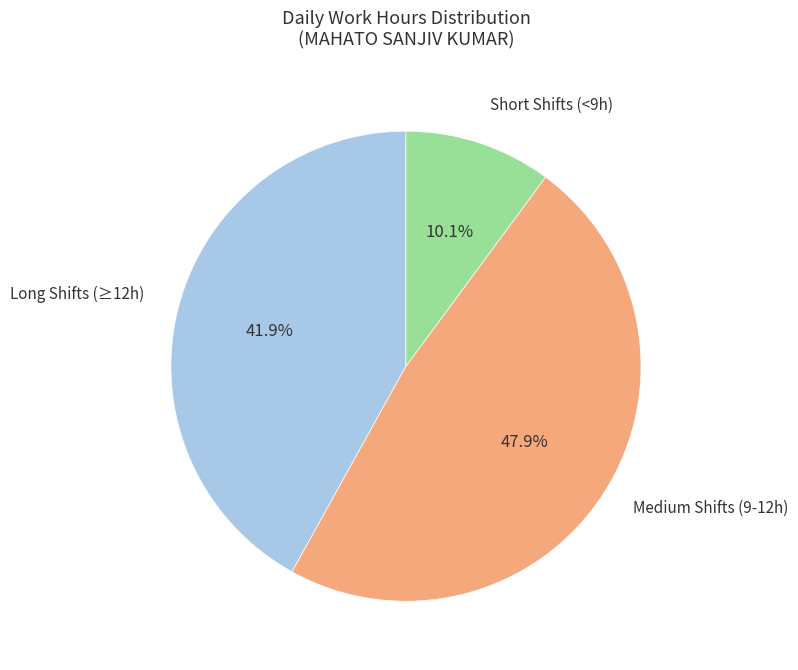

How many slices are in this pie chart?

3